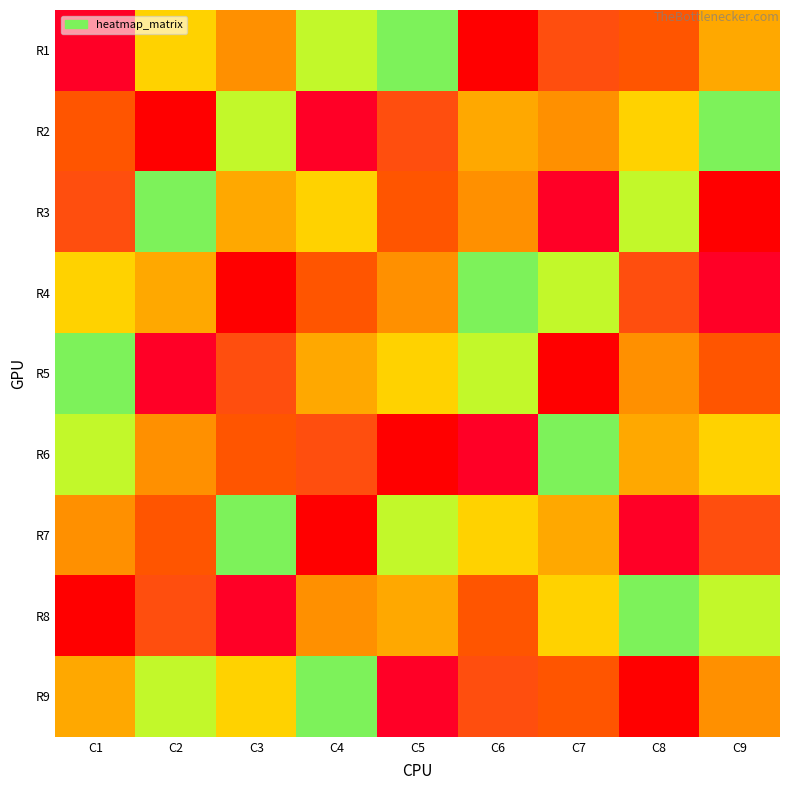

Reading left to right, what are all the values shown in this chart?

R1: C1=9	C2=4	C3=3	C4=6	C5=5	C6=1	C7=8	C8=2	C9=7
R2: C1=2	C2=1	C3=6	C4=9	C5=8	C6=7	C7=3	C8=4	C9=5
R3: C1=8	C2=5	C3=7	C4=4	C5=2	C6=3	C7=9	C8=6	C9=1
R4: C1=4	C2=7	C3=1	C4=2	C5=3	C6=5	C7=6	C8=8	C9=9
R5: C1=5	C2=9	C3=8	C4=7	C5=4	C6=6	C7=1	C8=3	C9=2
R6: C1=6	C2=3	C3=2	C4=8	C5=1	C6=9	C7=5	C8=7	C9=4
R7: C1=3	C2=2	C3=5	C4=1	C5=6	C6=4	C7=7	C8=9	C9=8
R8: C1=1	C2=8	C3=9	C4=3	C5=7	C6=2	C7=4	C8=5	C9=6
R9: C1=7	C2=6	C3=4	C4=5	C5=9	C6=8	C7=2	C8=1	C9=3